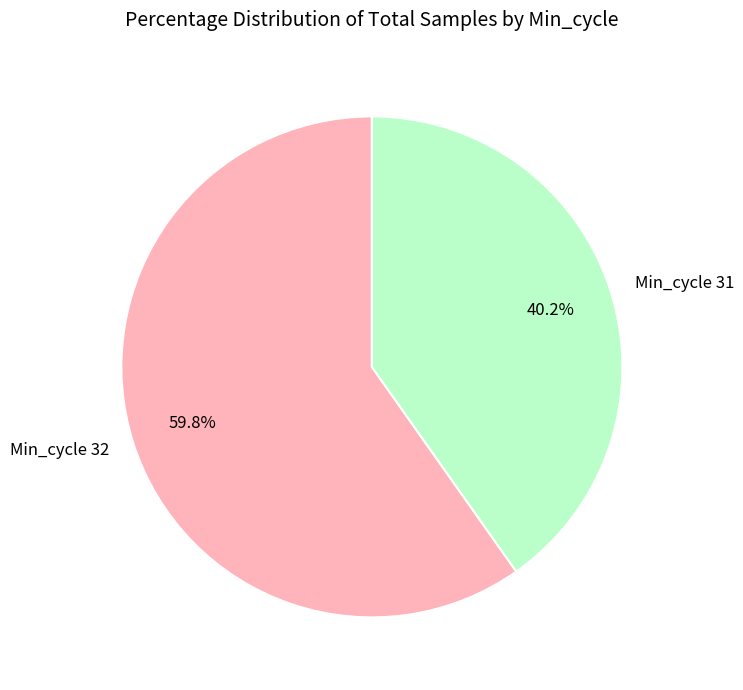

Which category has the smallest portion of the pie?

Min_cycle 31